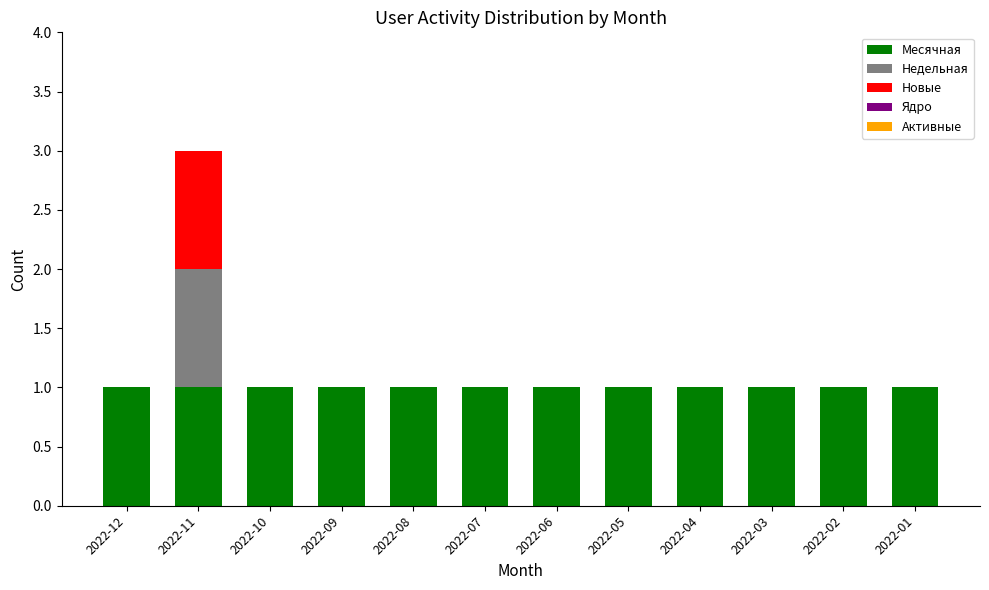

At which category is the sum across all series the highest?

2022-11